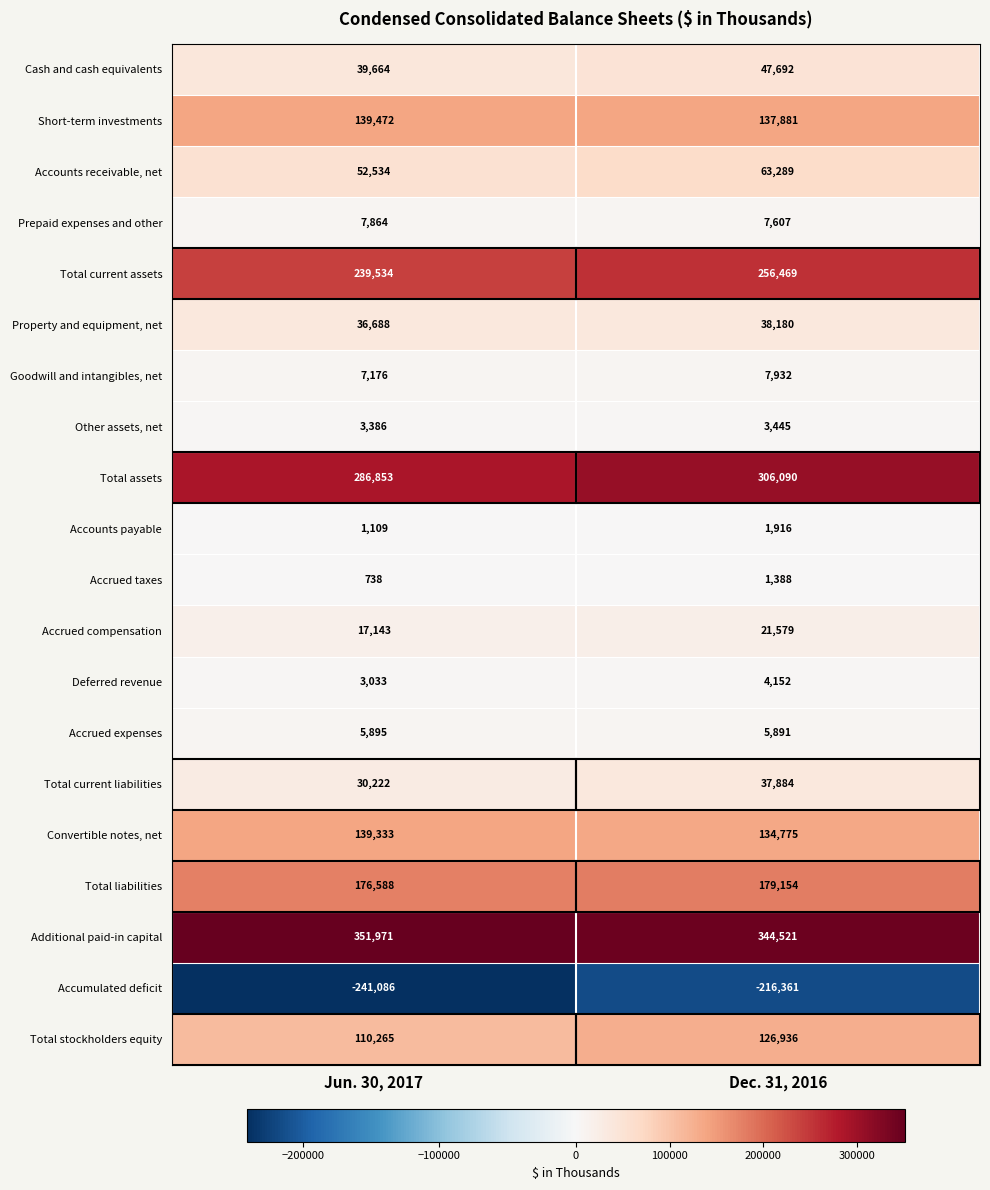

What is the difference between the Goodwill and intangibles, net values at Dec. 31, 2016 and Jun. 30, 2017?

756